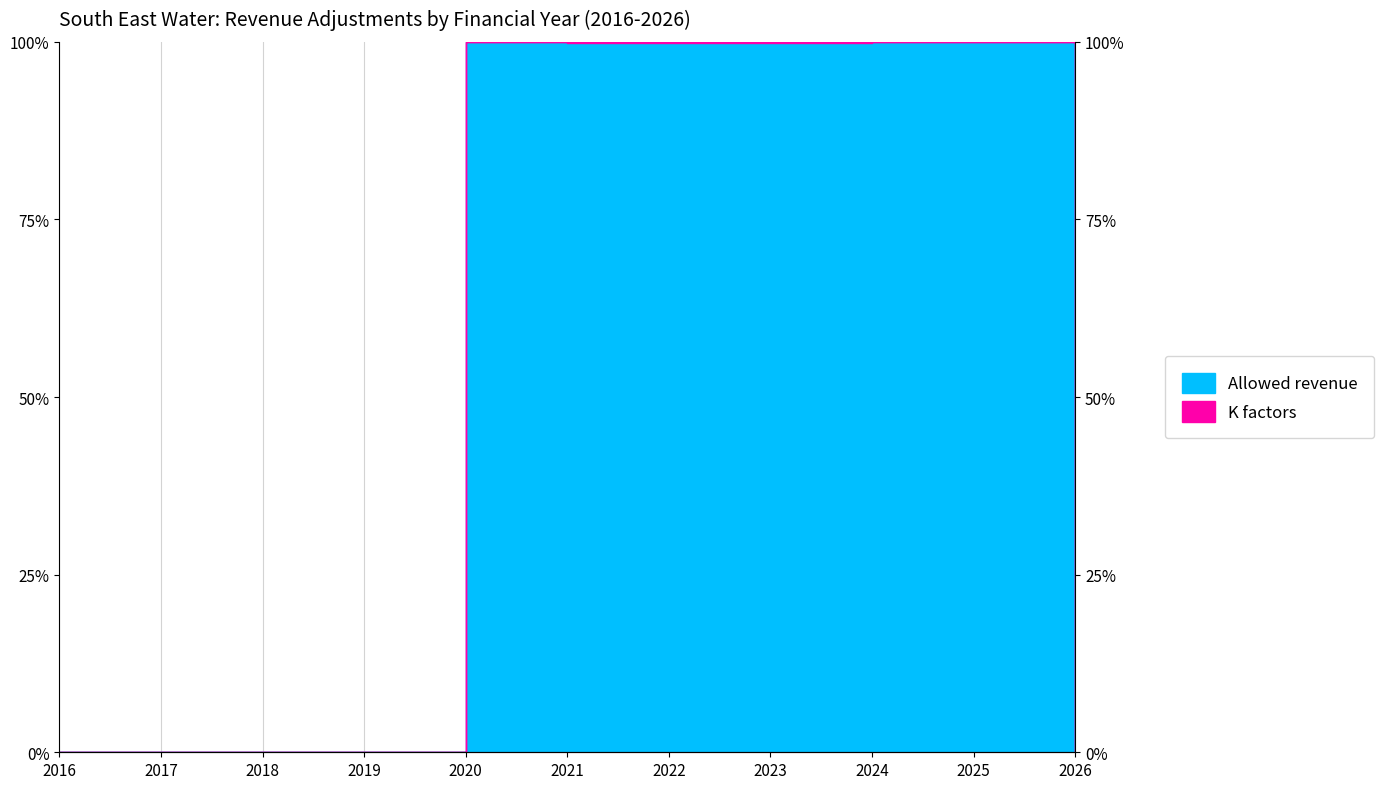

What is the value of the 5th point from the left?

1.0